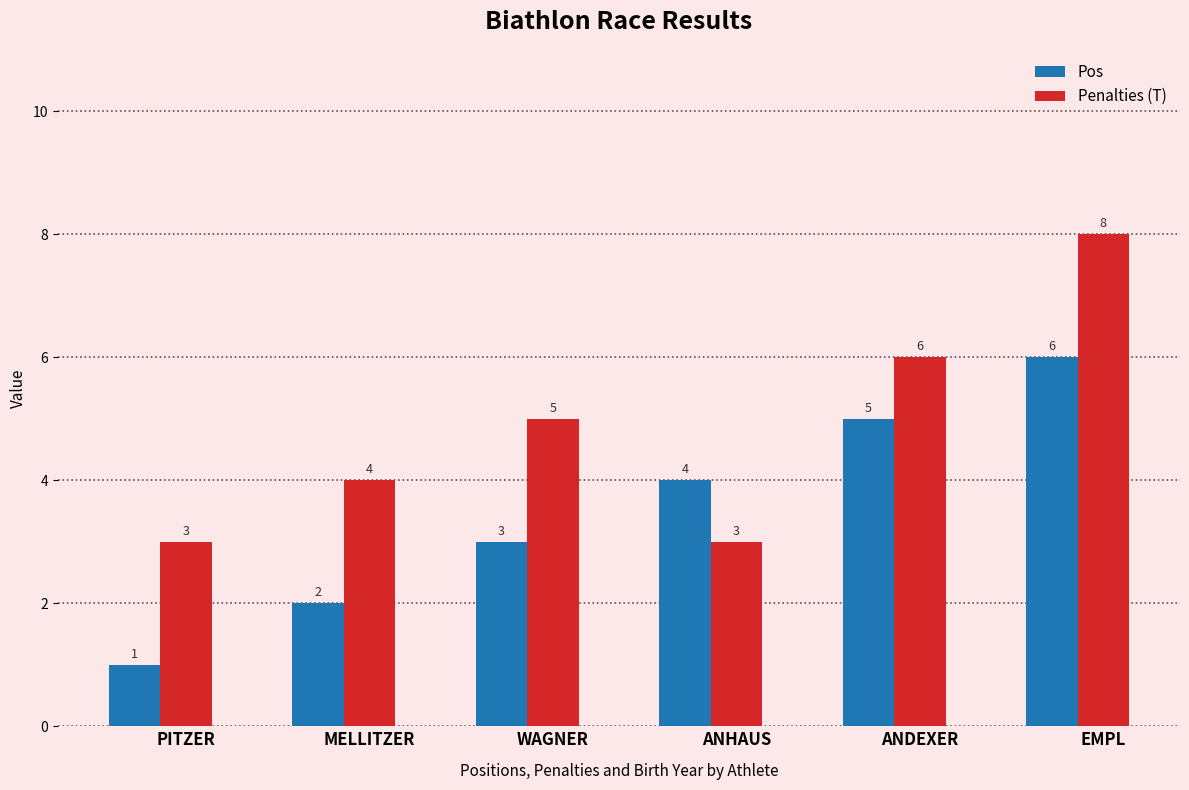

Reading left to right, list all the values displayed in this chart.

Pos: 1	2	3	4	5	6
Penalties (T): 3	4	5	3	6	8